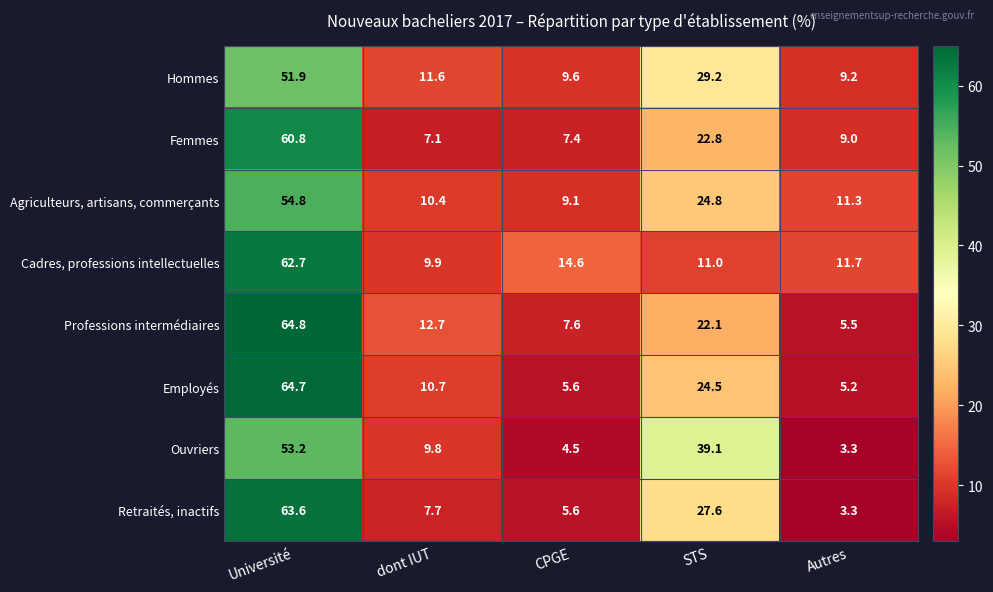

What is the difference between the highest and lowest values at dont IUT?

5.6